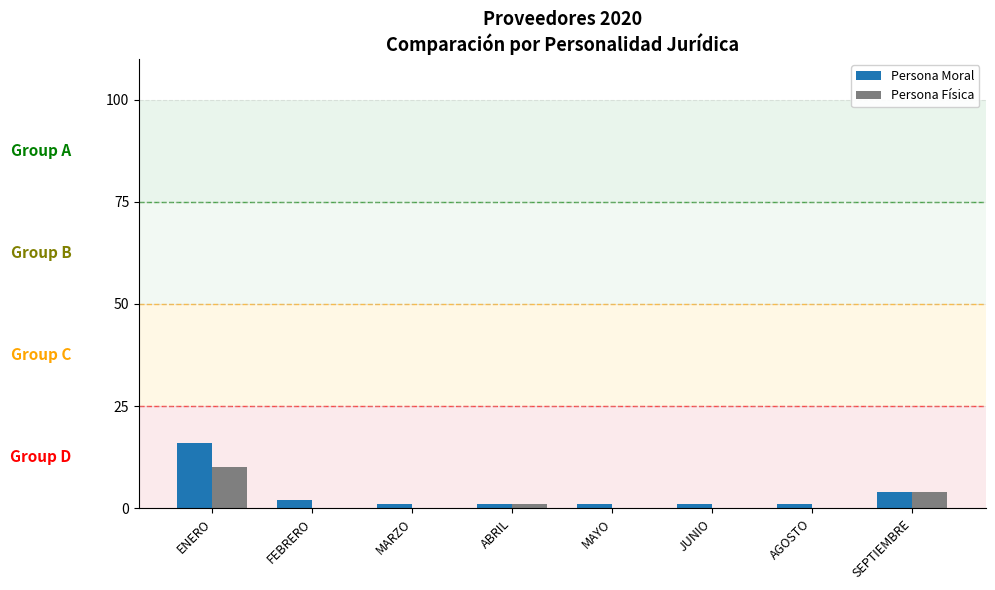

Reading left to right, transcribe all the data shown in this chart.

Persona Moral: 16	2	1	1	1	1	1	4
Persona Física: 10	0	0	1	0	0	0	4